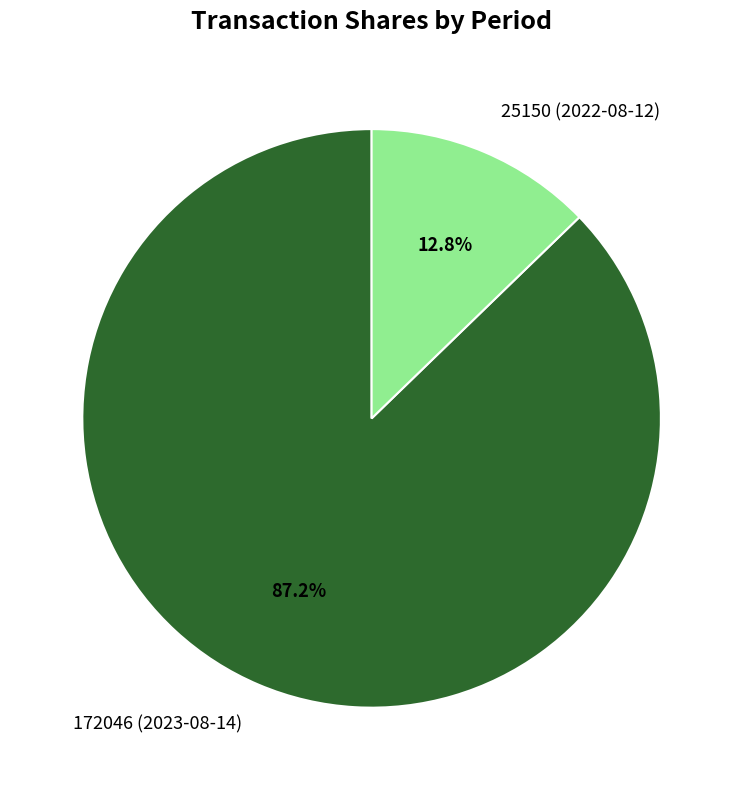

To the nearest percent, what is the average slice percentage?

50%